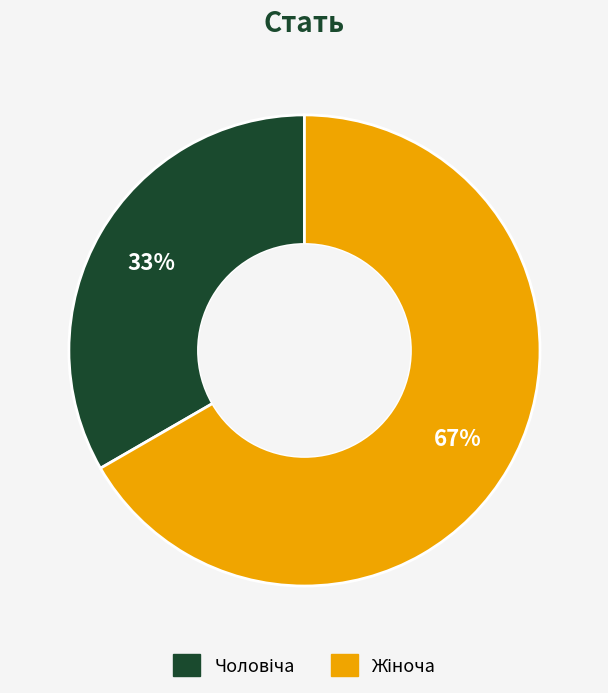

Is there any slice that represents more than half of the pie?

Yes